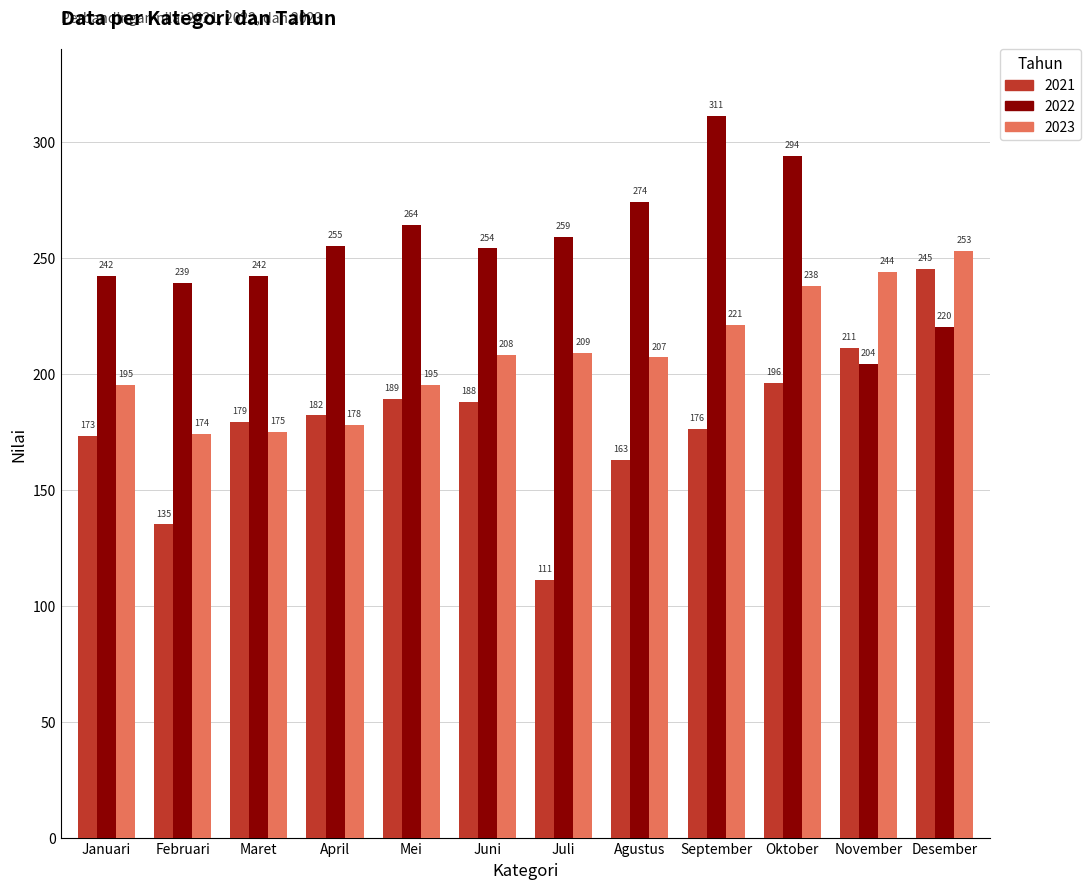

What is the spread (max minus min) of values at Juni?

66